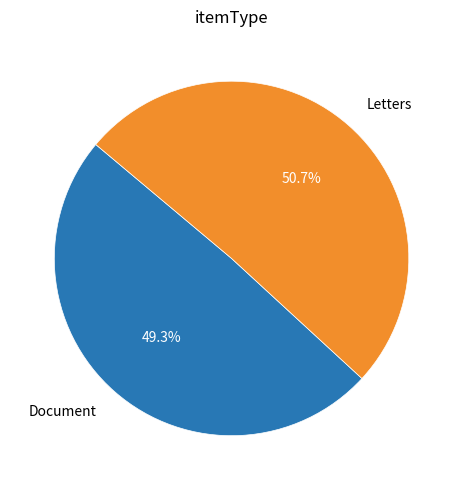

Does Letters account for over 50% of the chart?

Yes